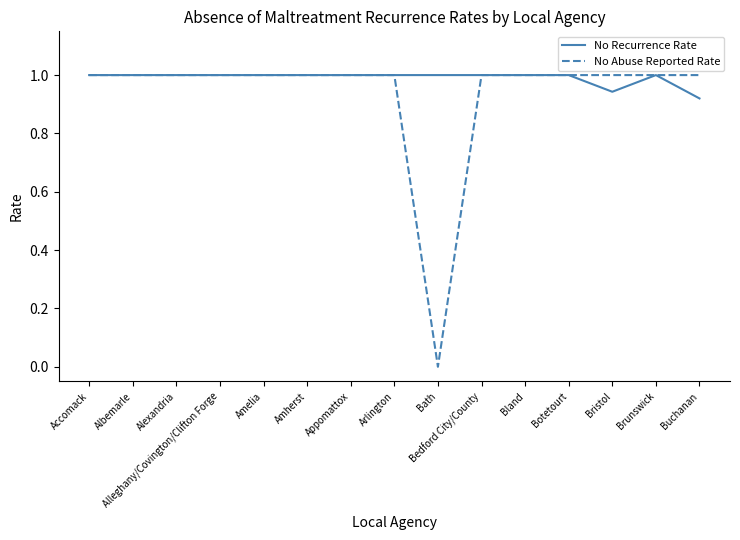

List the series in order of their overall mean, highest first.

No Recurrence Rate, No Abuse Reported Rate